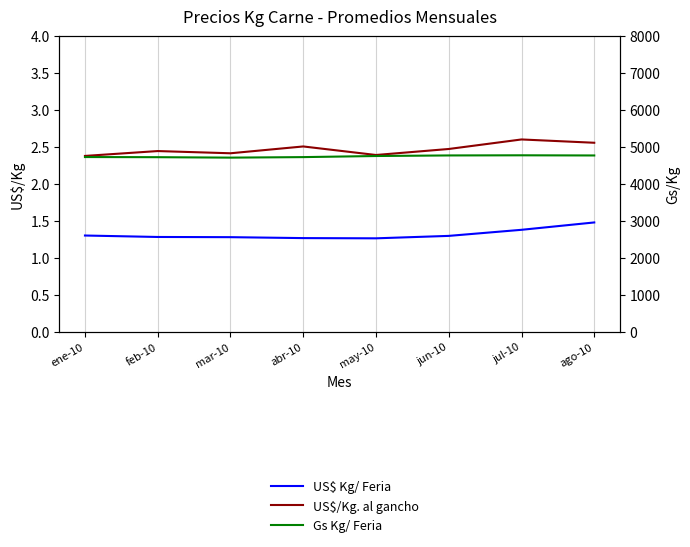

Count the number of categories in the chart.

8